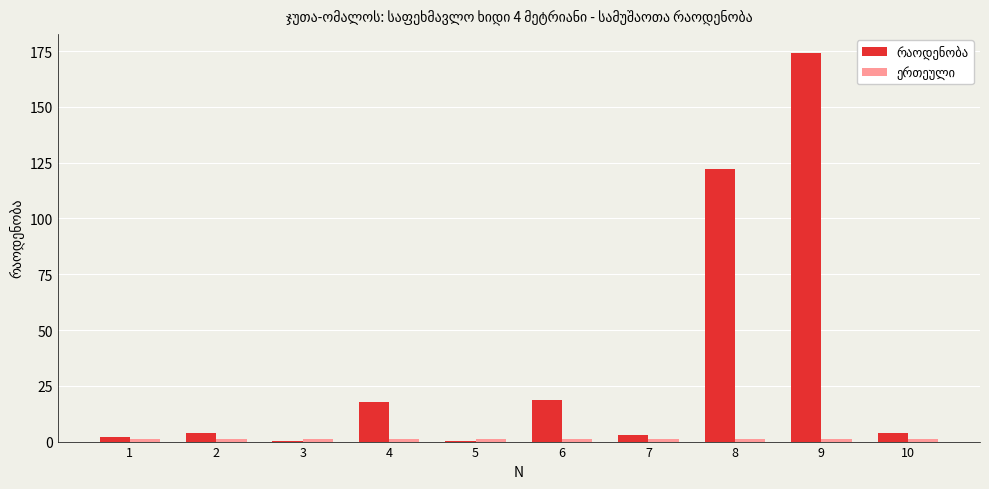

Which category has the highest value across all series?

9